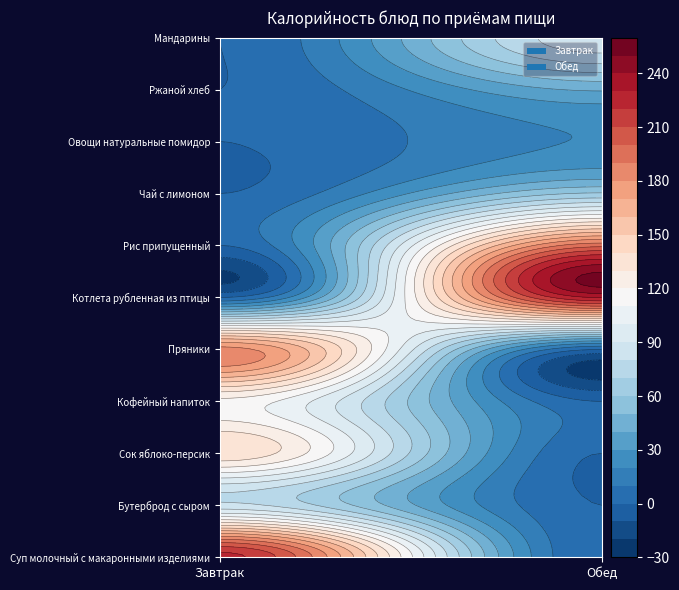

At which category is the sum across all series the highest?

Суп молочный с макаронными изделиями